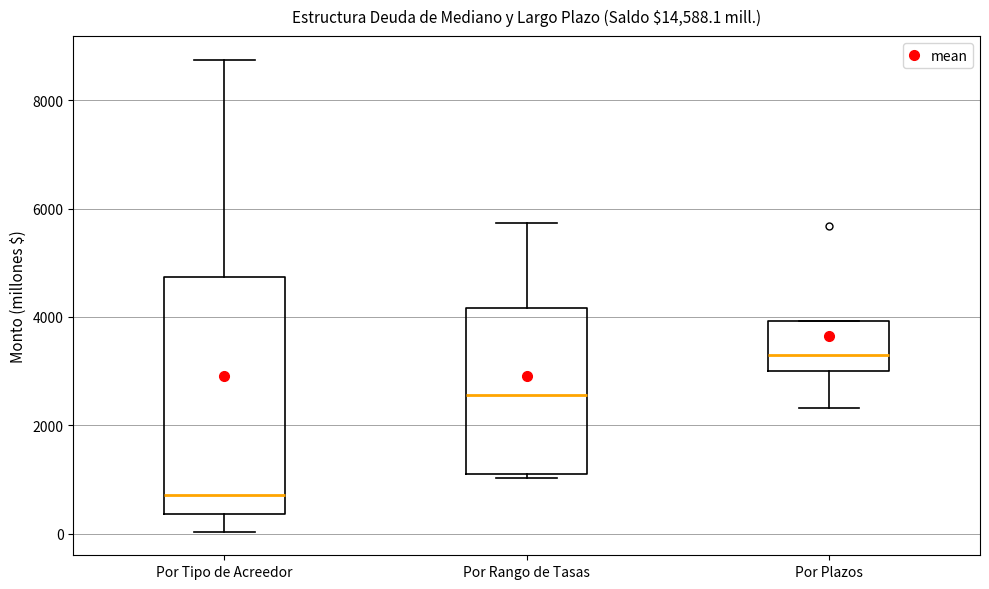

Reading left to right, read every box against the y-axis: the position of its median line, the range the box covers, and the ends of its whiskers. The values are not printed on the chart, so give them approximately, as read against the axis.

Por Tipo de Acreedor: median 800, box 400 to 4800, whiskers 0 to 8800
Por Rango de Tasas: median 2600, box 1200 to 4200, whiskers 1000 to 5800
Por Plazos: median 3200, box 3000 to 4000, whiskers 2400 to 4000